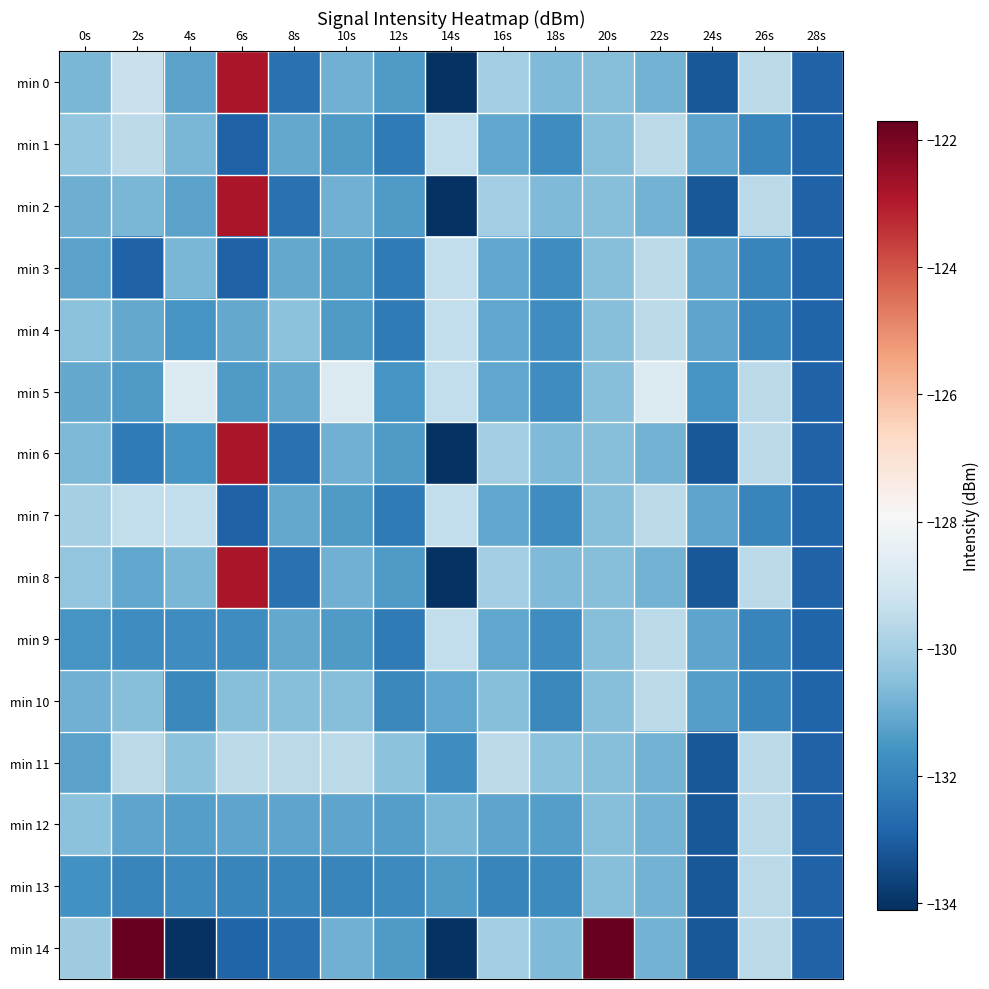

Which series has the widest spread of values?

min 14